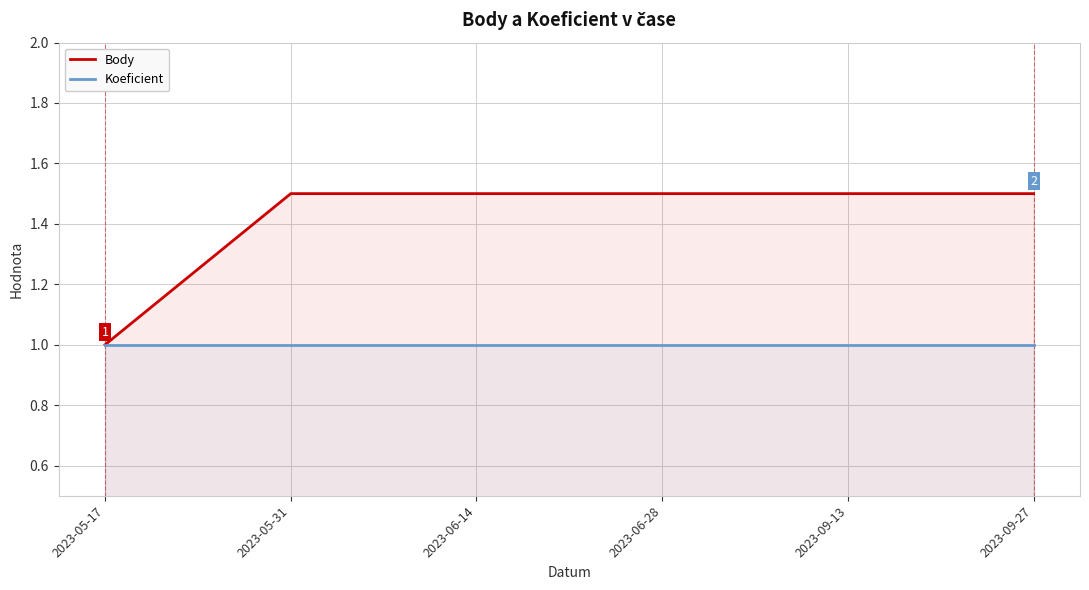

Is it true that Koeficient equals 1.0 at 2023-09-27?

True